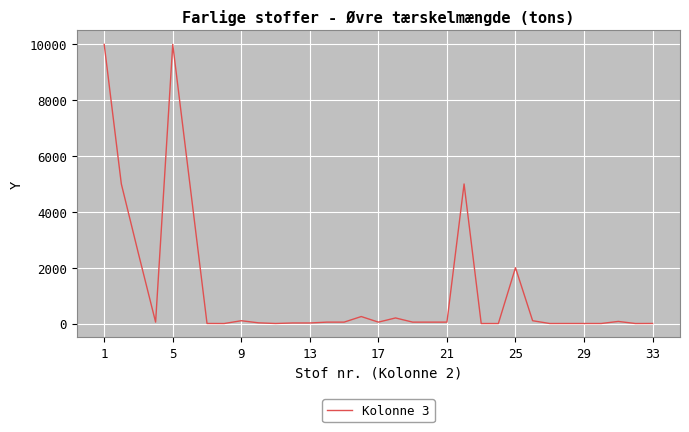

What is the difference between the maximum and minimum values?

10000.0